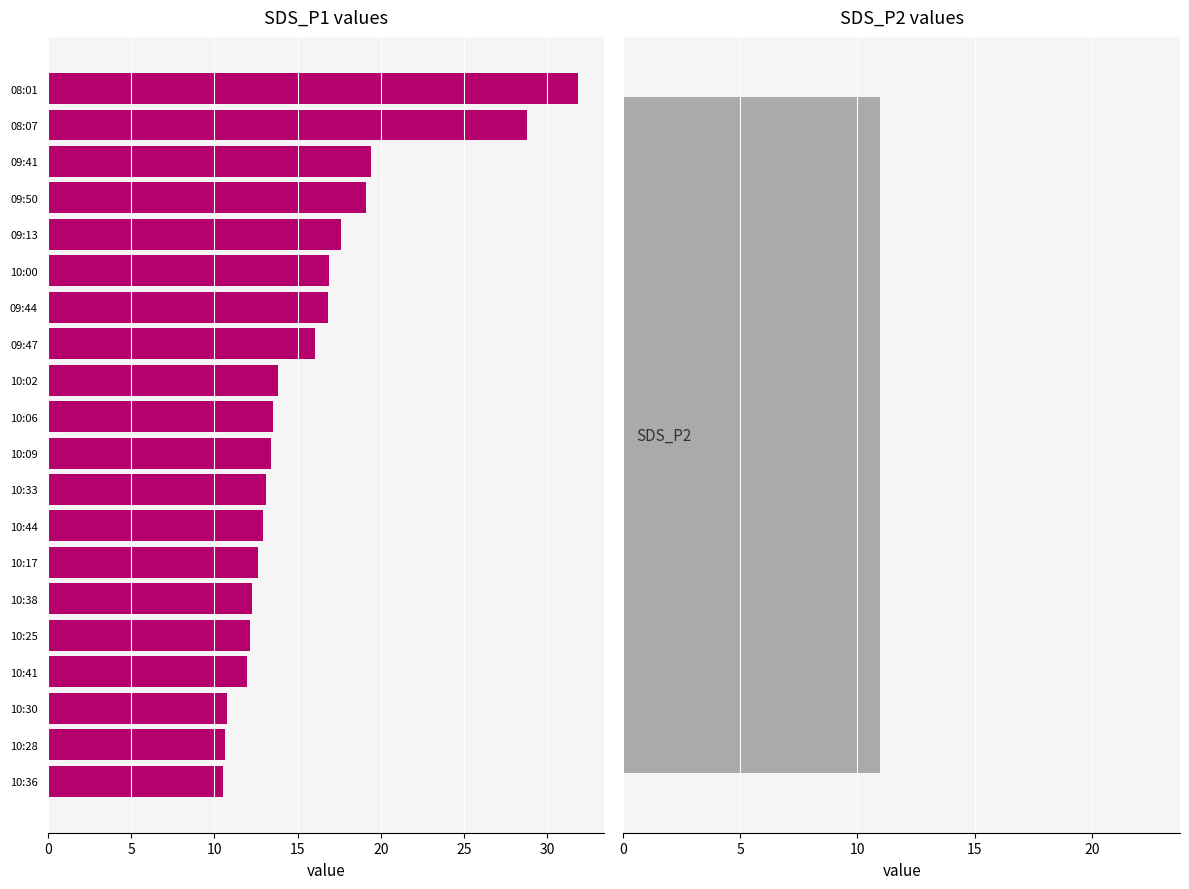

Does the chart contain any negative values?

No